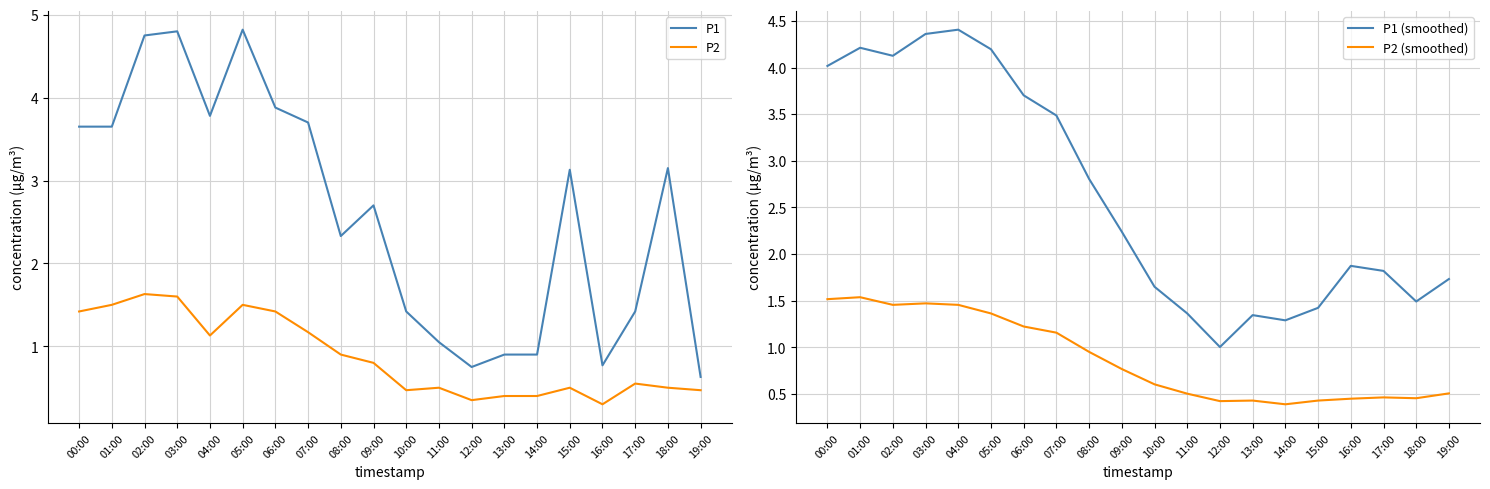

What is the approximate value of P1 at 10:00?

1.4